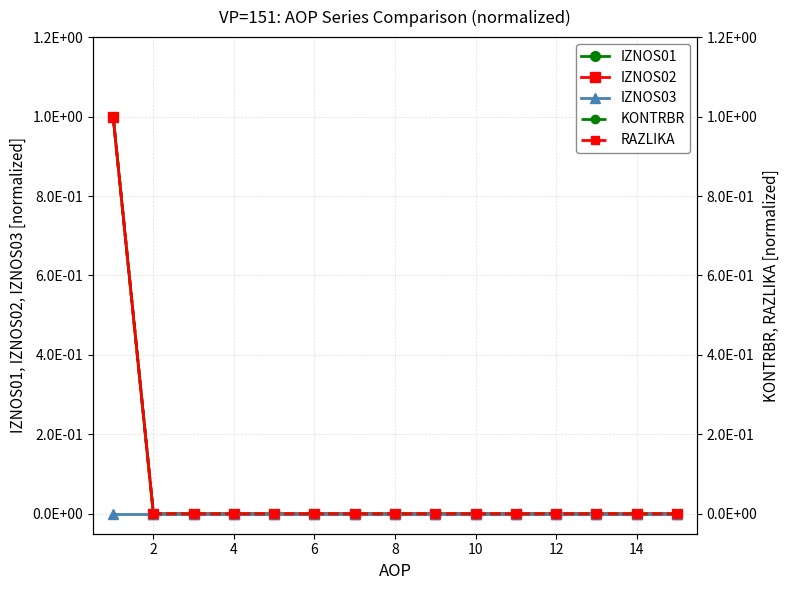

True or false: RAZLIKA and IZNOS03 intersect in this chart.

False